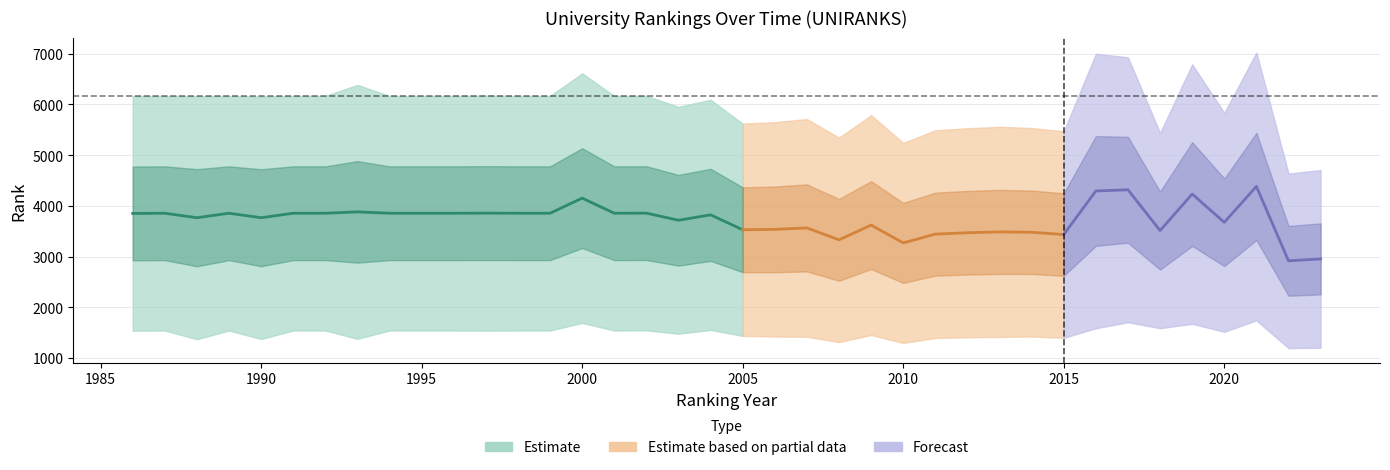

True or false: continent rank and country rank intersect in this chart.

False